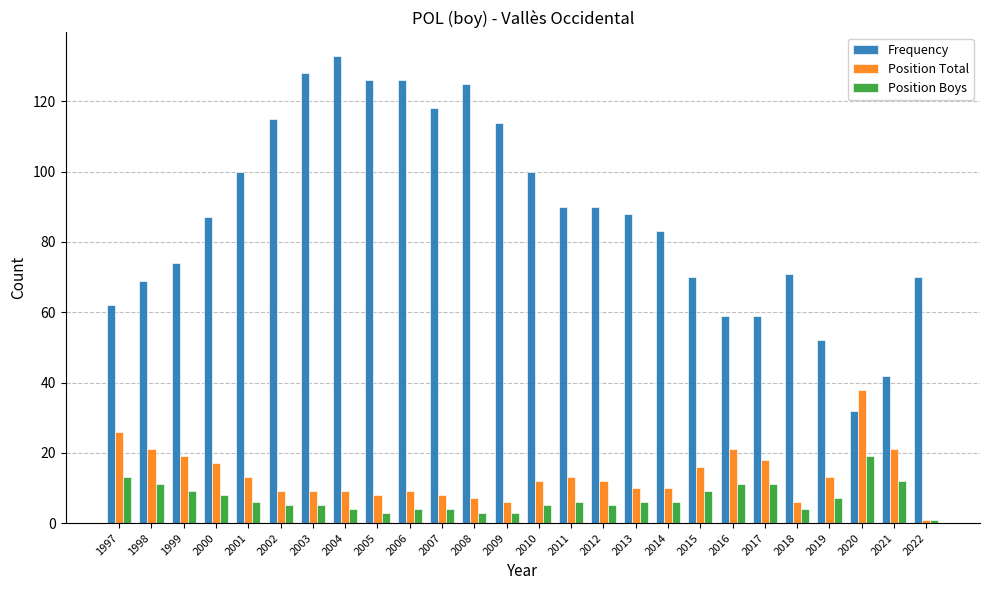

What is the smallest value displayed?

1